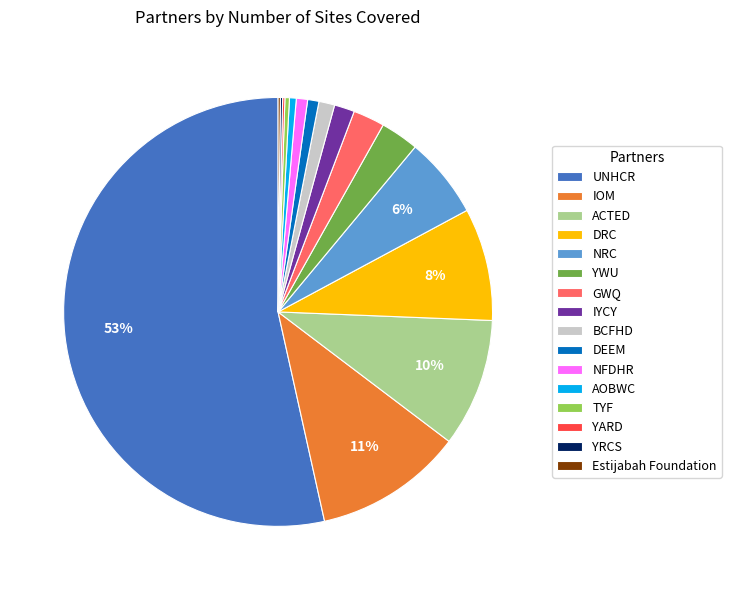

Between NFDHR and YWU, which is larger?

YWU